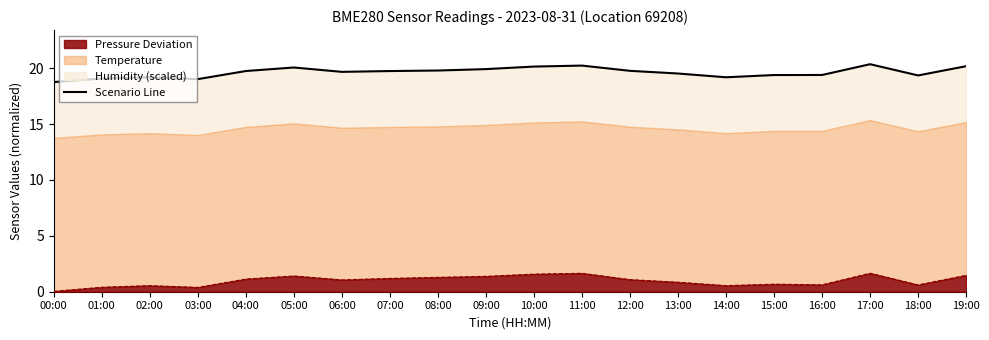

Where does the data first go above 19?

01:00